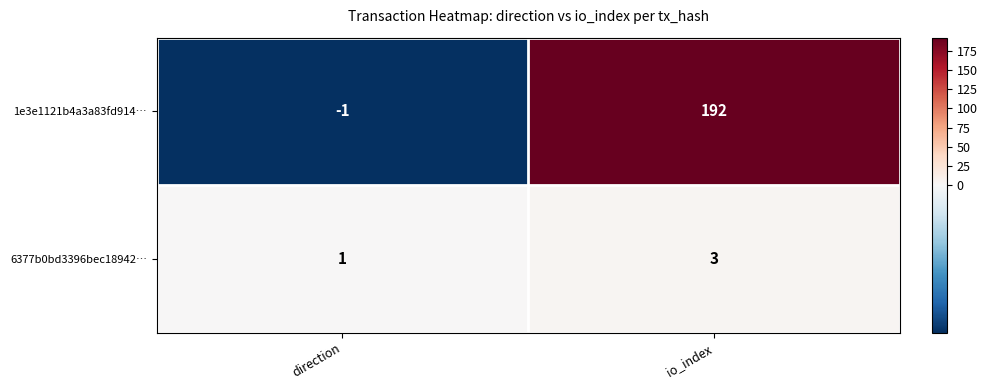

At which category is the sum across all series the highest?

io_index